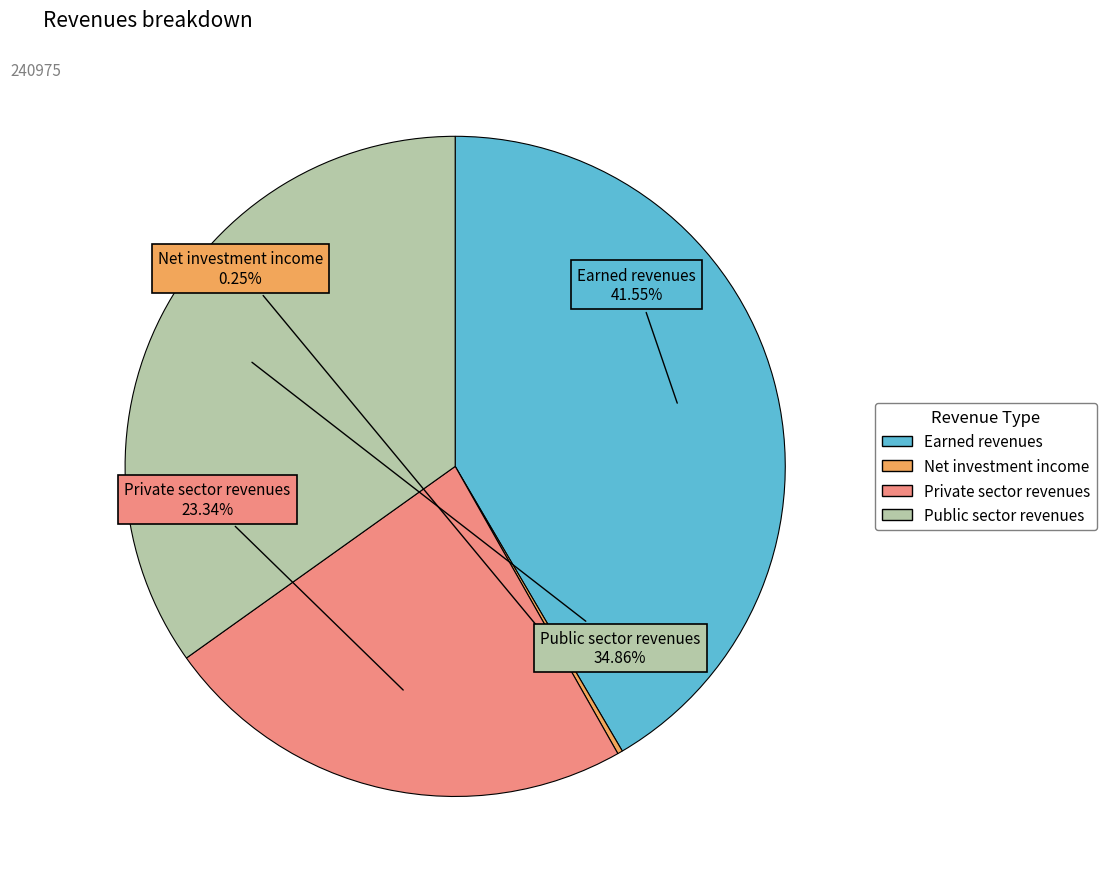

Is there a majority slice in this chart?

No